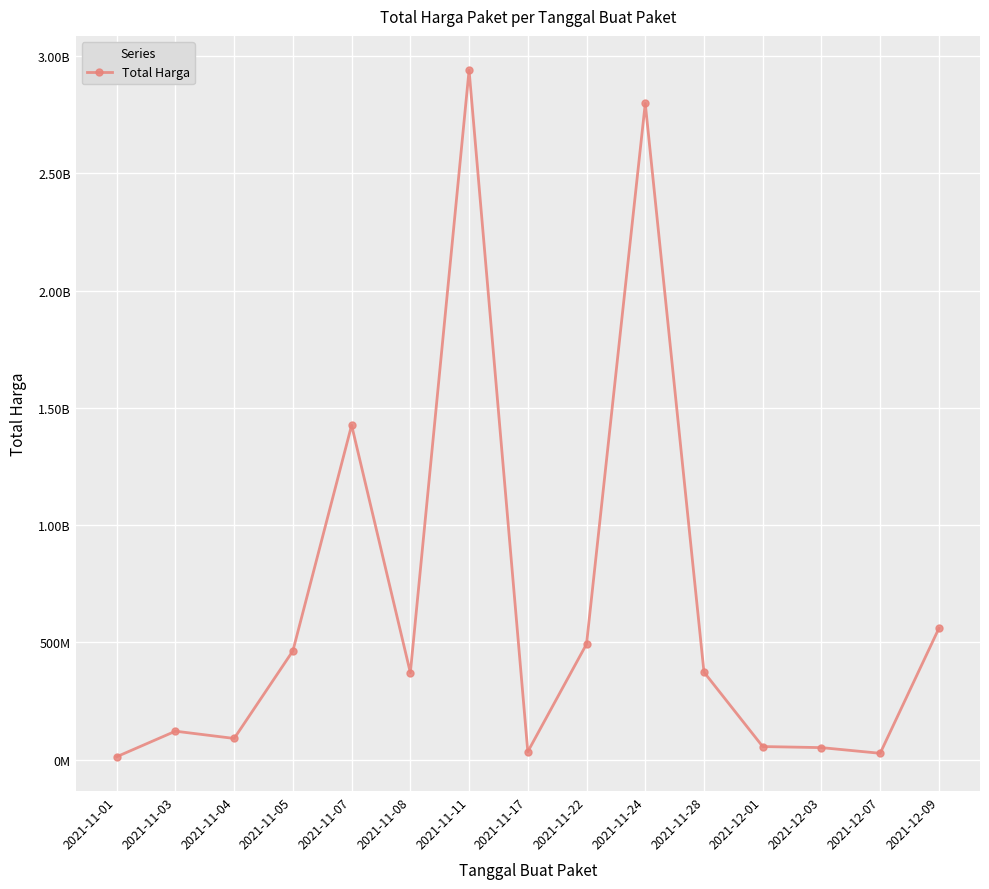

Is this an area chart (filled region under the line)?

No